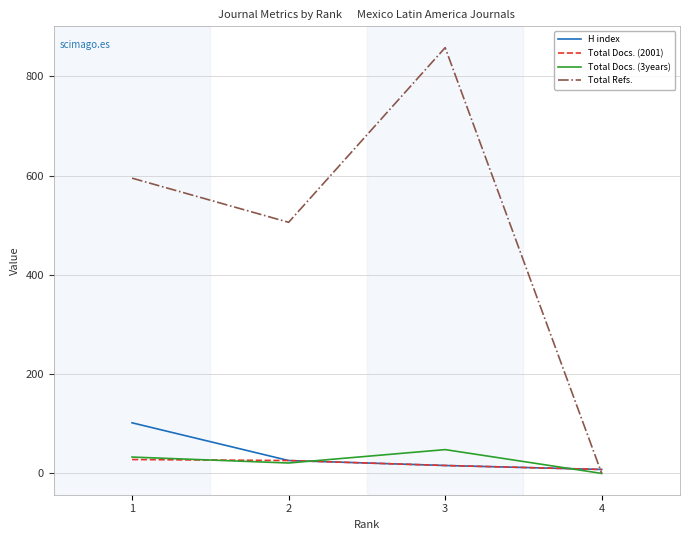

Which category has the lowest value in the Total Docs. (2001) series?

4